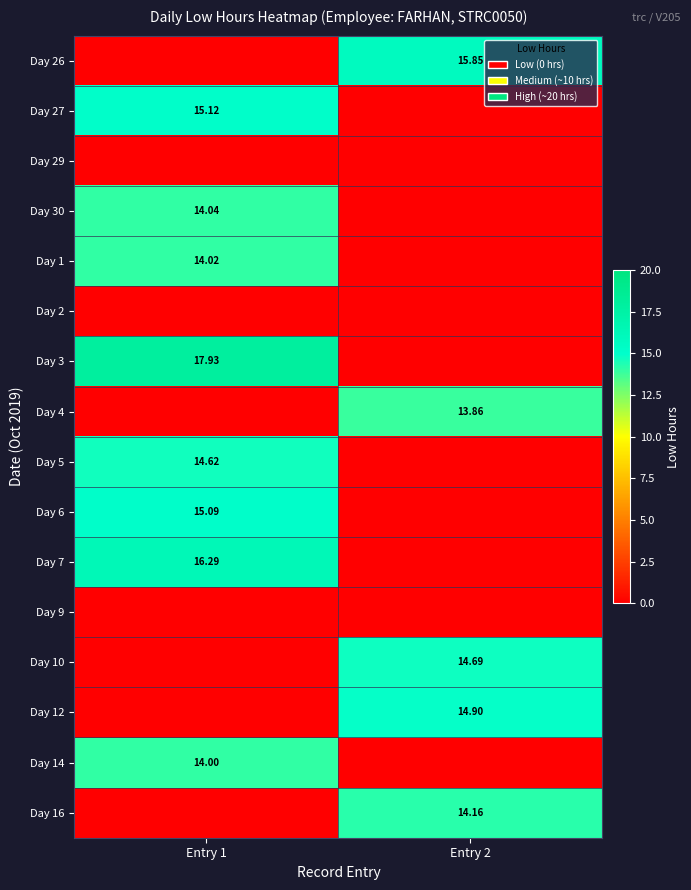

Count the number of data series in this chart.

16